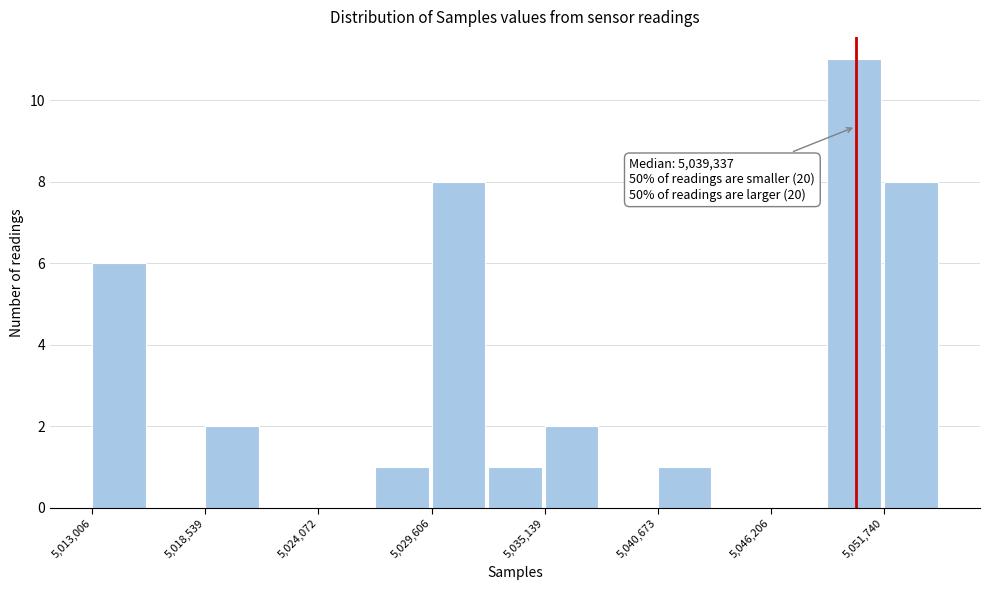

Around what value on the x-axis is the tallest bar? Give the approximate position of its centre, as read against the axis.

5050000